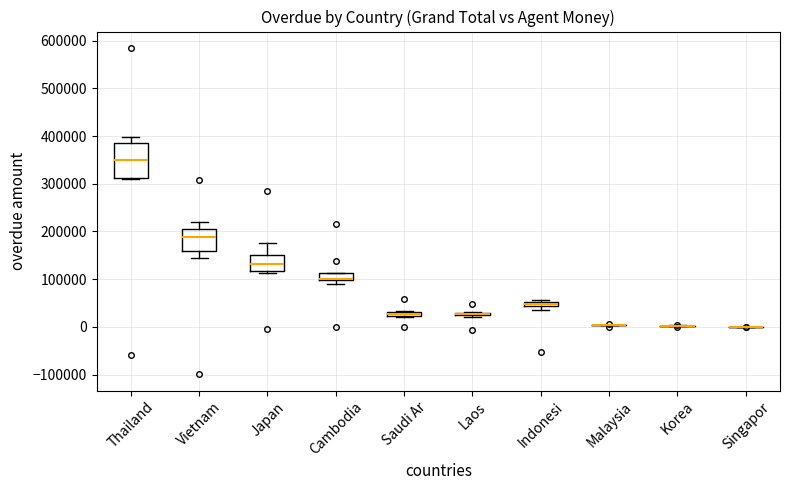

Comparing the boxes themselves (not the whiskers), which one is the tallest?

Thailand